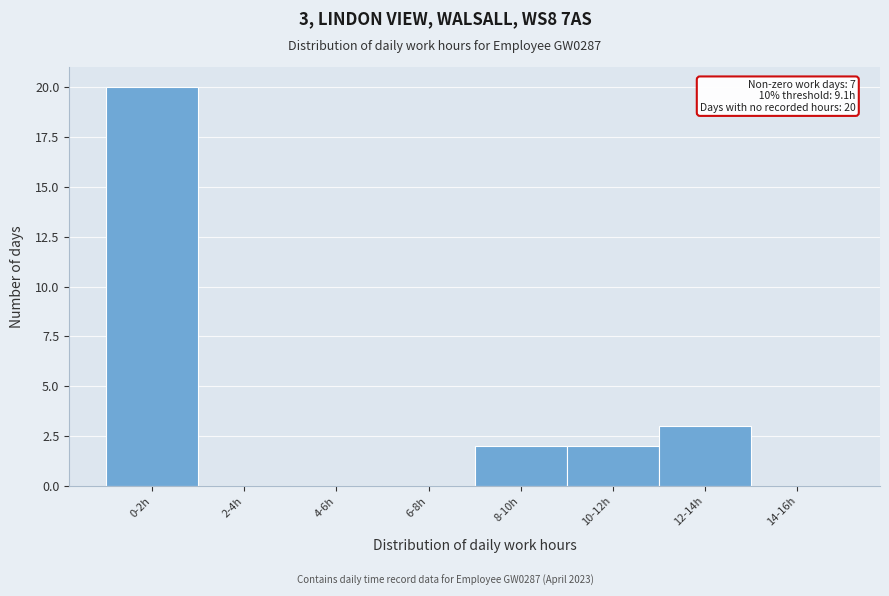

Reading left to right, what are all the values shown in this chart?

0-2h=20	2-4h=0	4-6h=0	6-8h=0	8-10h=2	10-12h=2	12-14h=3	14-16h=0